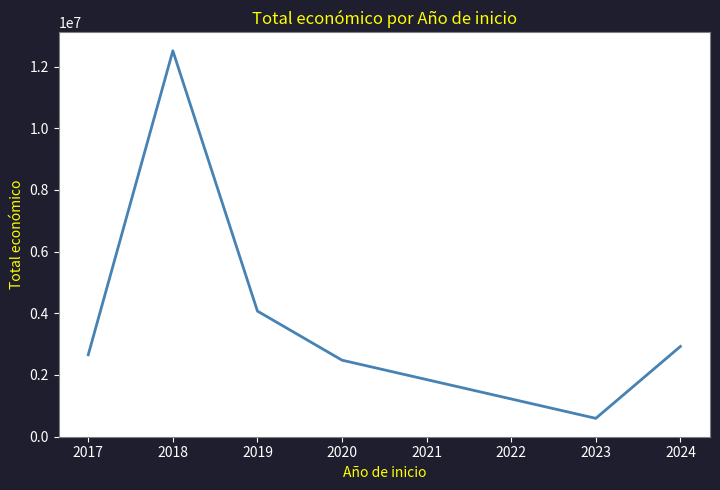

Reading left to right, what are all the values shown in this chart?

2654283	12516420	4069923	2476786	589584	2922899